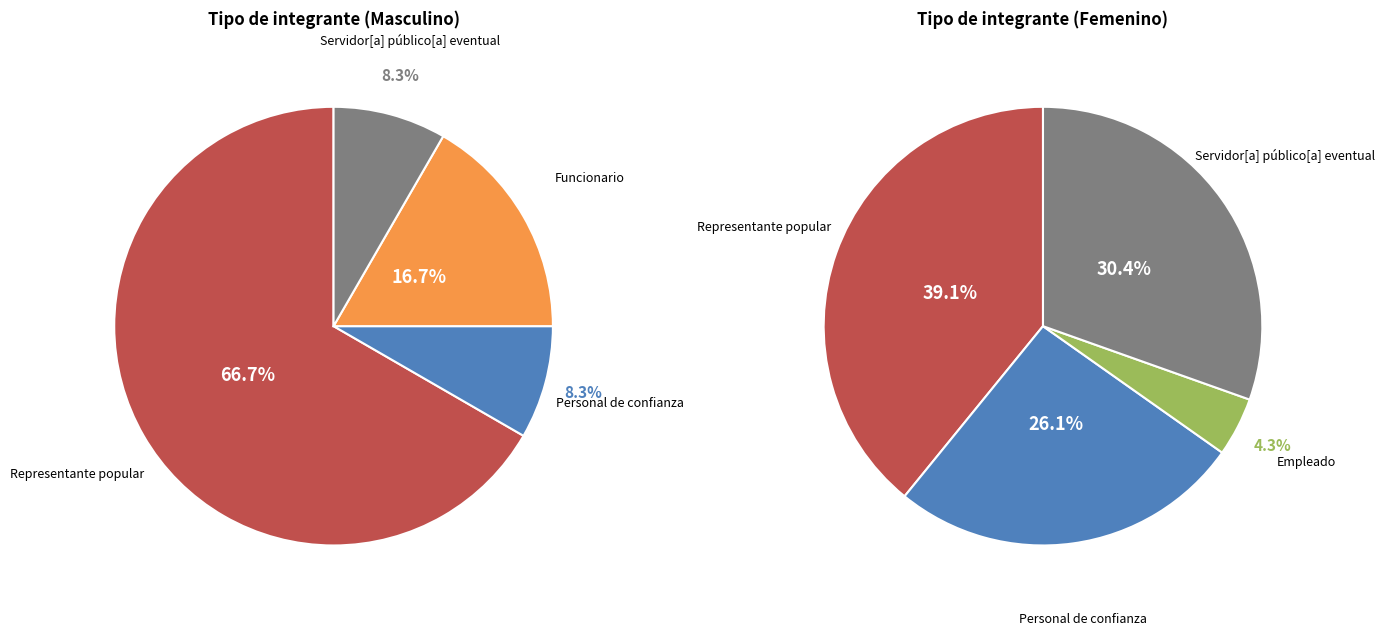

How many slices are in this pie chart?

5